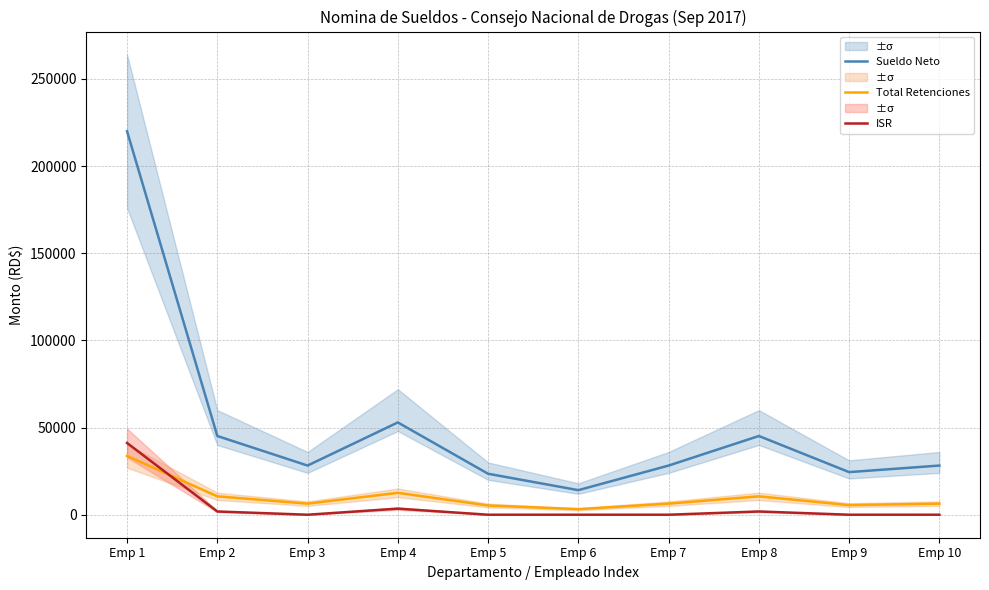

Is this an area chart (filled region under the line)?

No